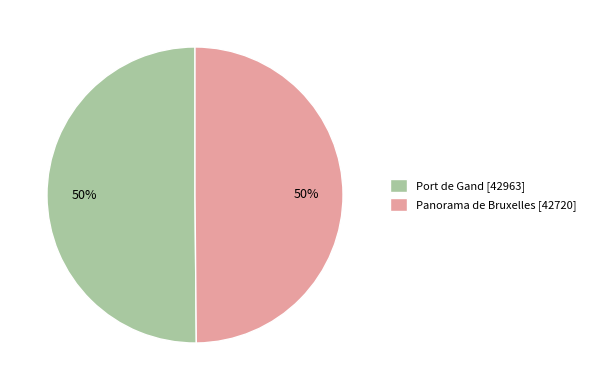

Approximately how many times larger is the value at Panorama de Bruxelles [42720] compared to Port de Gand [42963]?

1.0